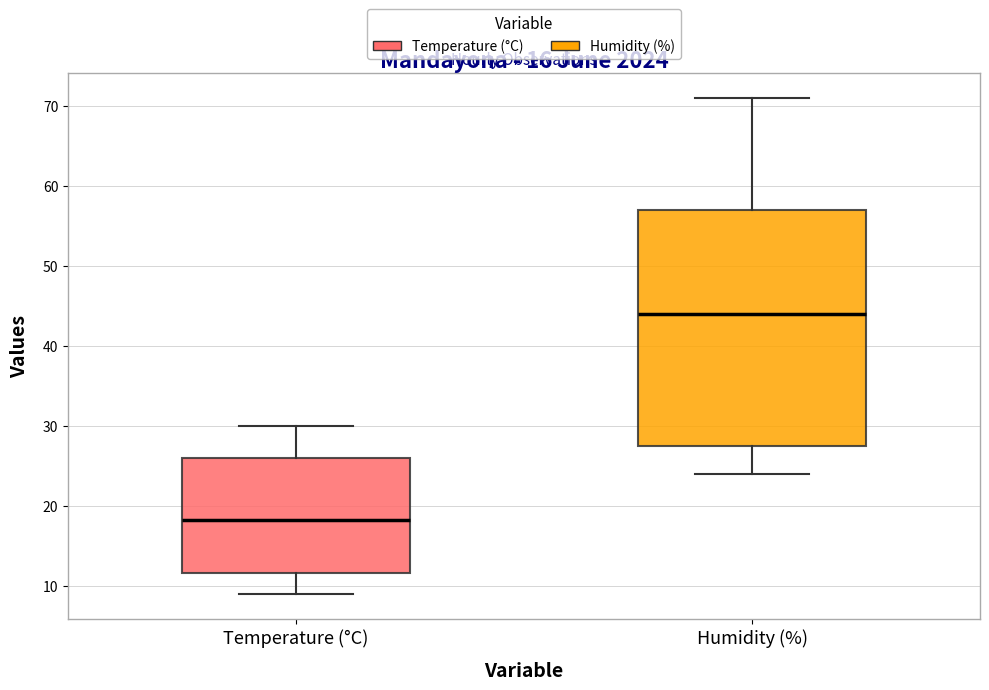

Which box has the highest median line?

Humidity (%)